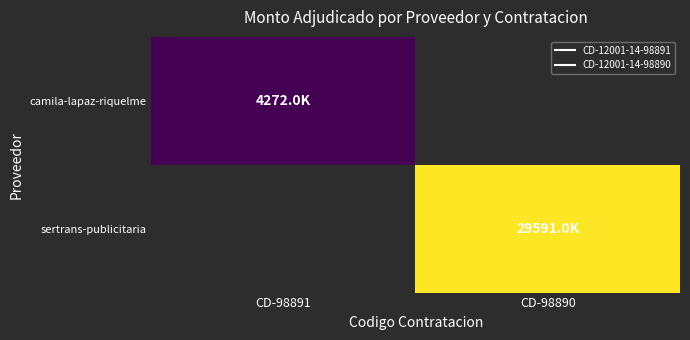

How many data points does each series have?

2